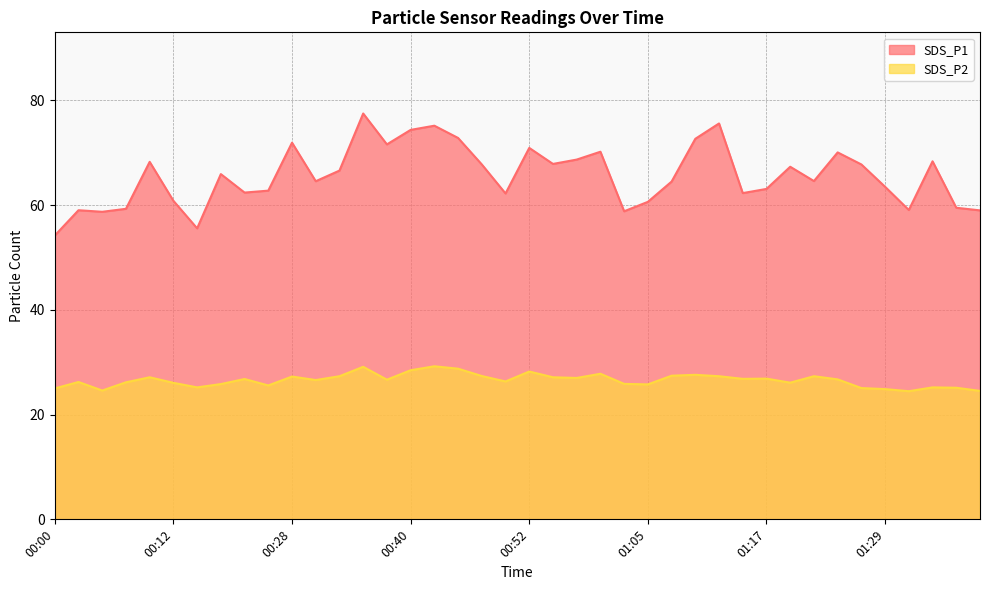

How many lines are shown in the chart?

2